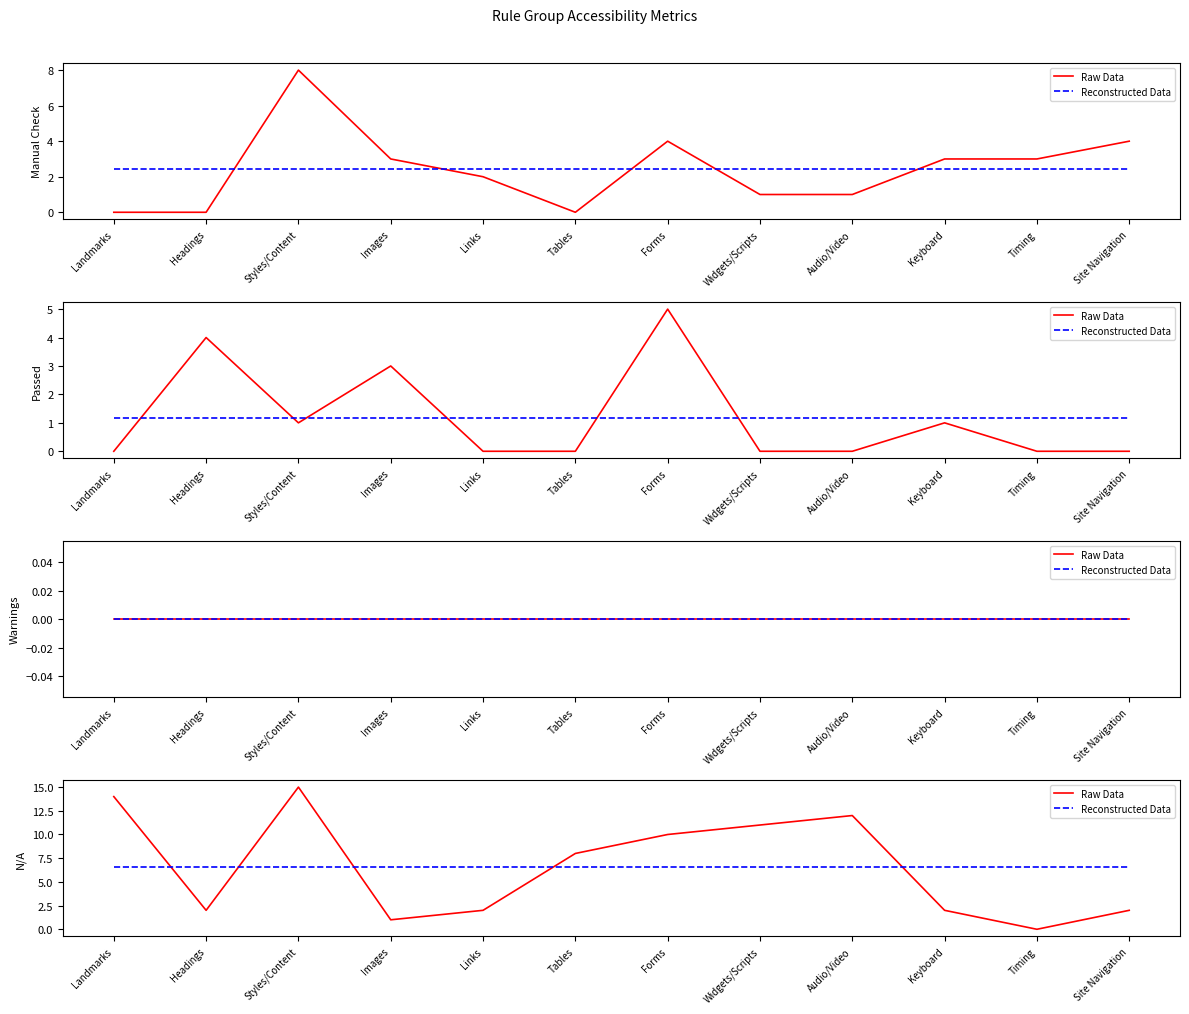

In Raw Data, how many points are lower than both neighbors (excluding endpoints)?

3